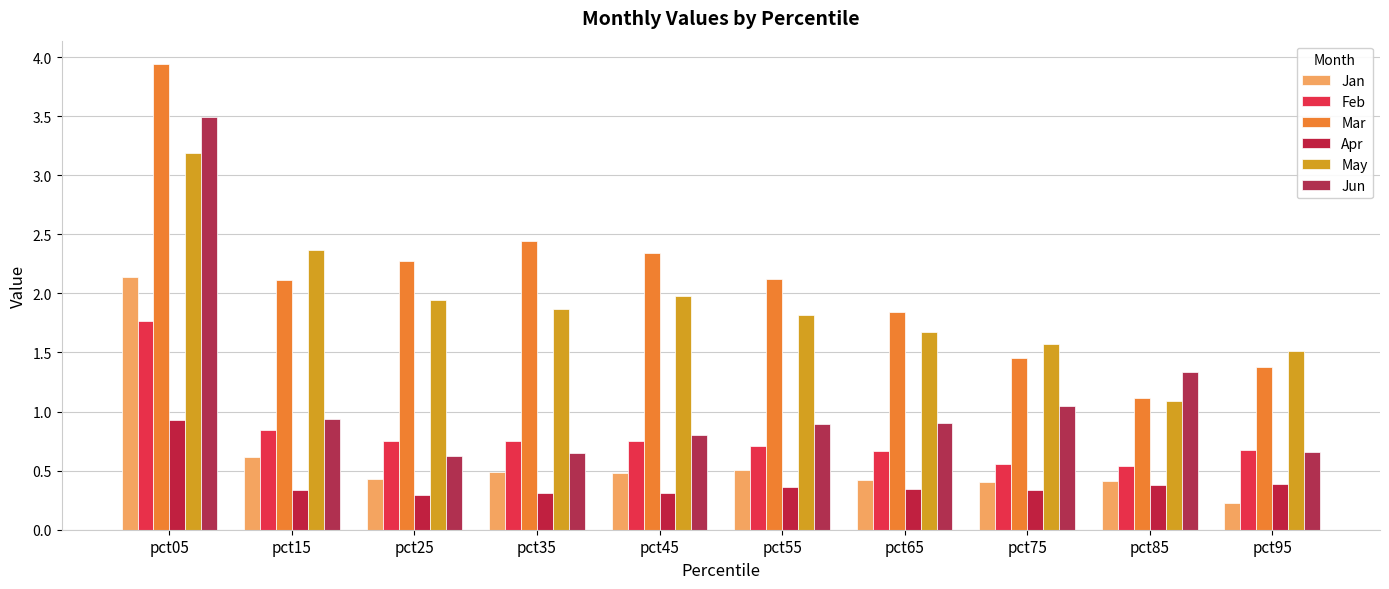

At which category is the sum across all series the highest?

pct05